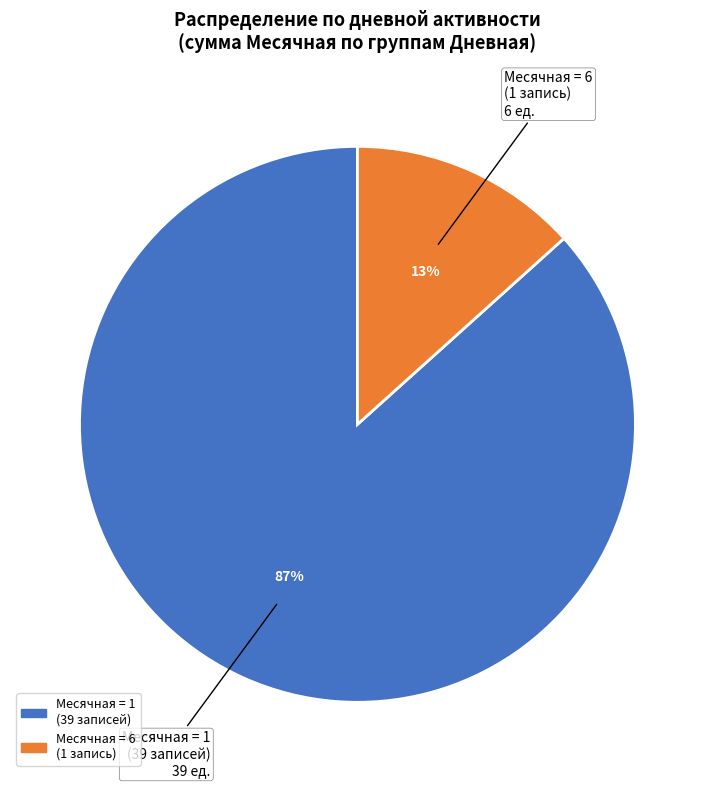

Is there a majority slice in this chart?

Yes